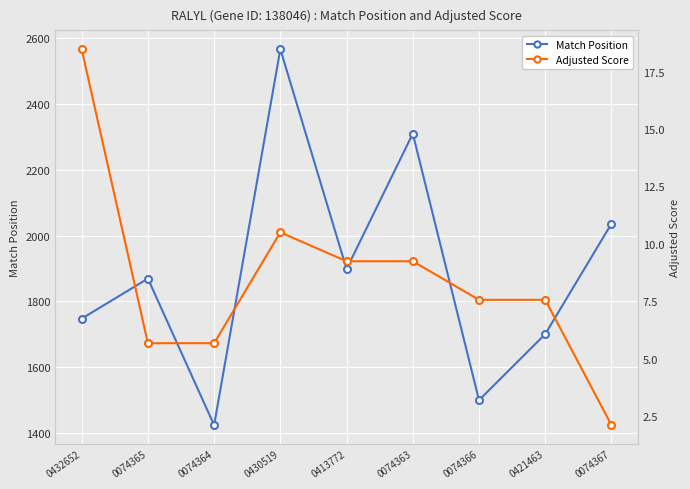

Reading right to left, transcribe all the data shown in this chart.

Match Position: 2036.0	1700.0	1499.0	2310.0	1898.0	2567.0	1423.0	1869.0	1747.0
Adjusted Score: 2.1	7.6	7.6	9.2	9.2	10.5	5.7	5.7	18.5